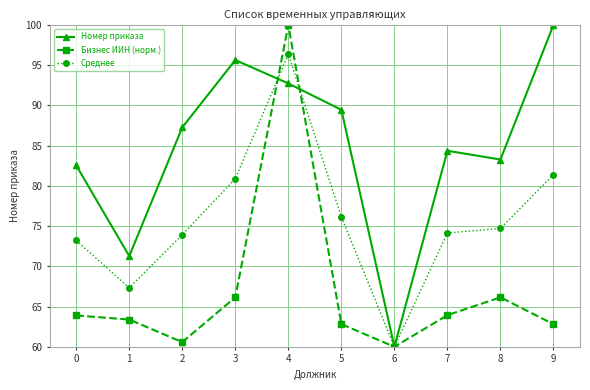

At how many categories does at least one series exceed 93?

3